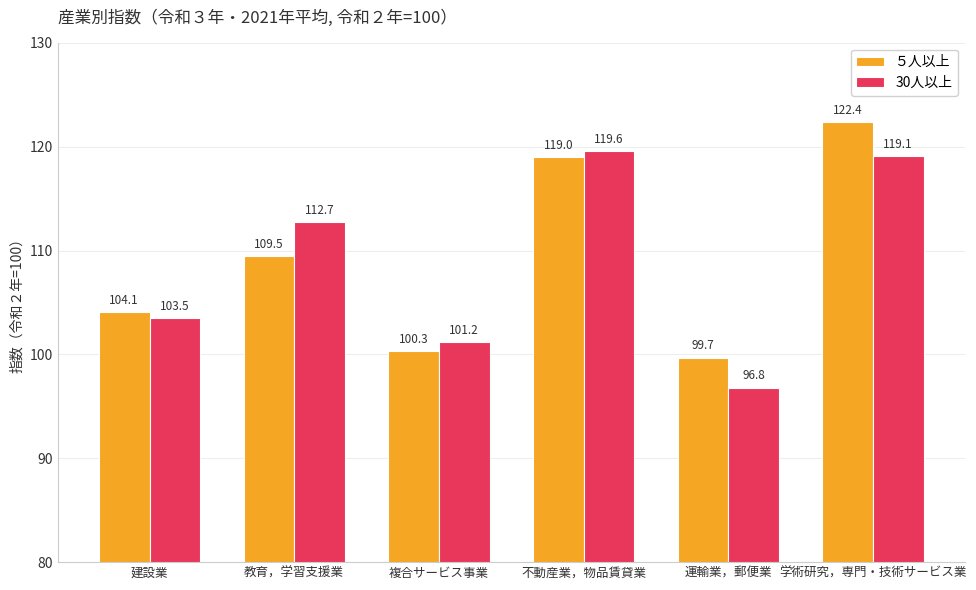

Which series has the largest total across all categories?

５人以上